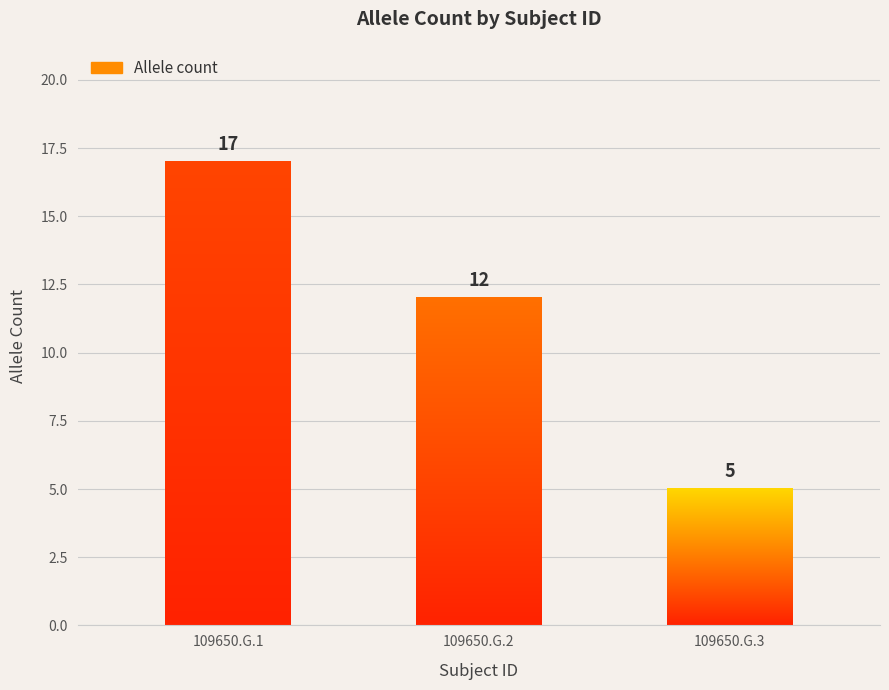

The chart shows a value of 6 at 109650.G.2. True or false?

False